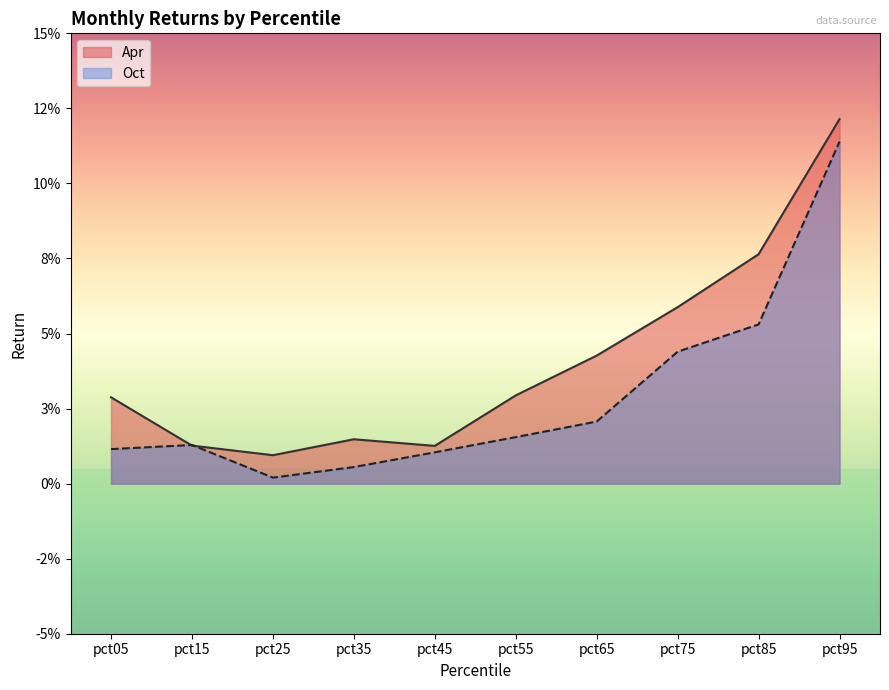

Which series has the largest total across all categories?

Apr